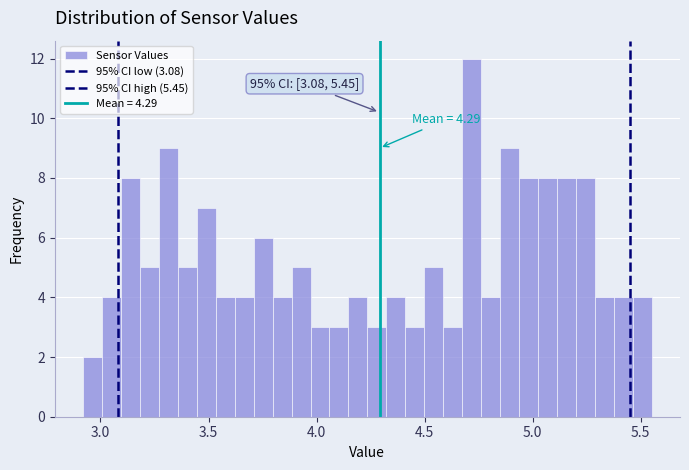

Around what value on the x-axis is the tallest bar? Give the approximate position of its centre, as read against the axis.

4.70